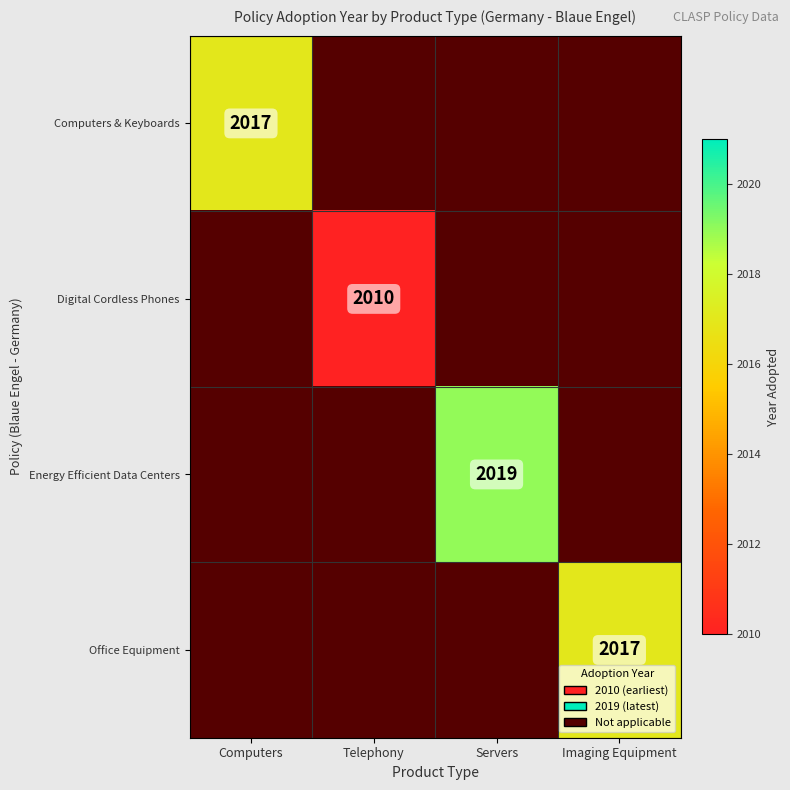

The Energy Efficient Data Centers series shows 2704 at Servers. True or false?

False